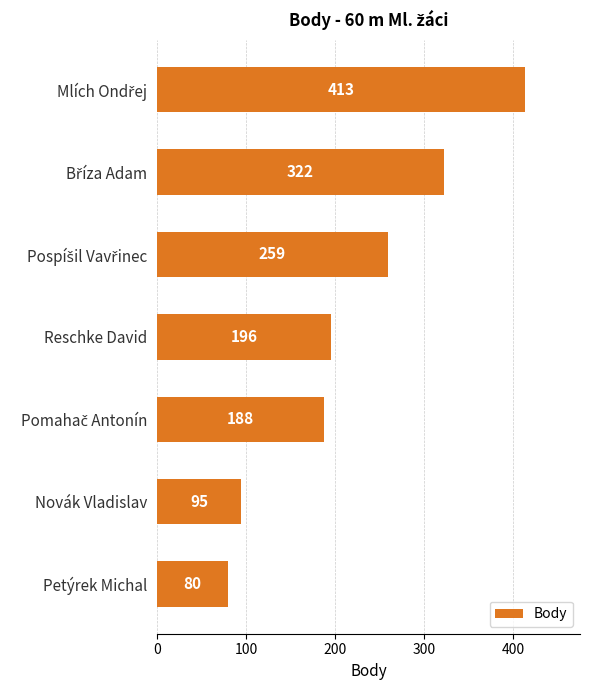

Does the chart contain stacked bars?

No